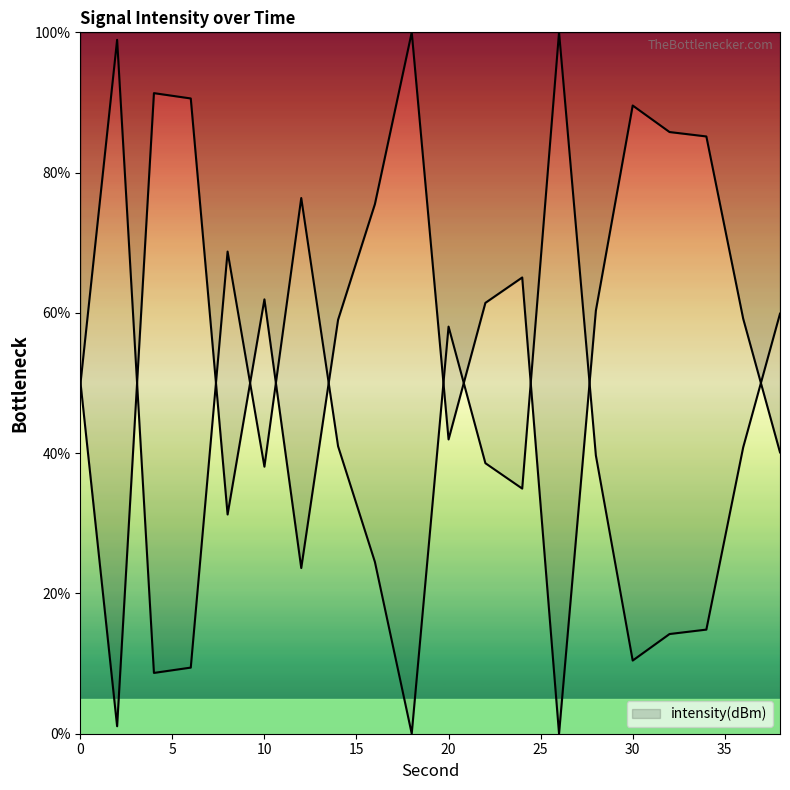

Approximately how many times larger is the value at 38 compared to 0?

0.8